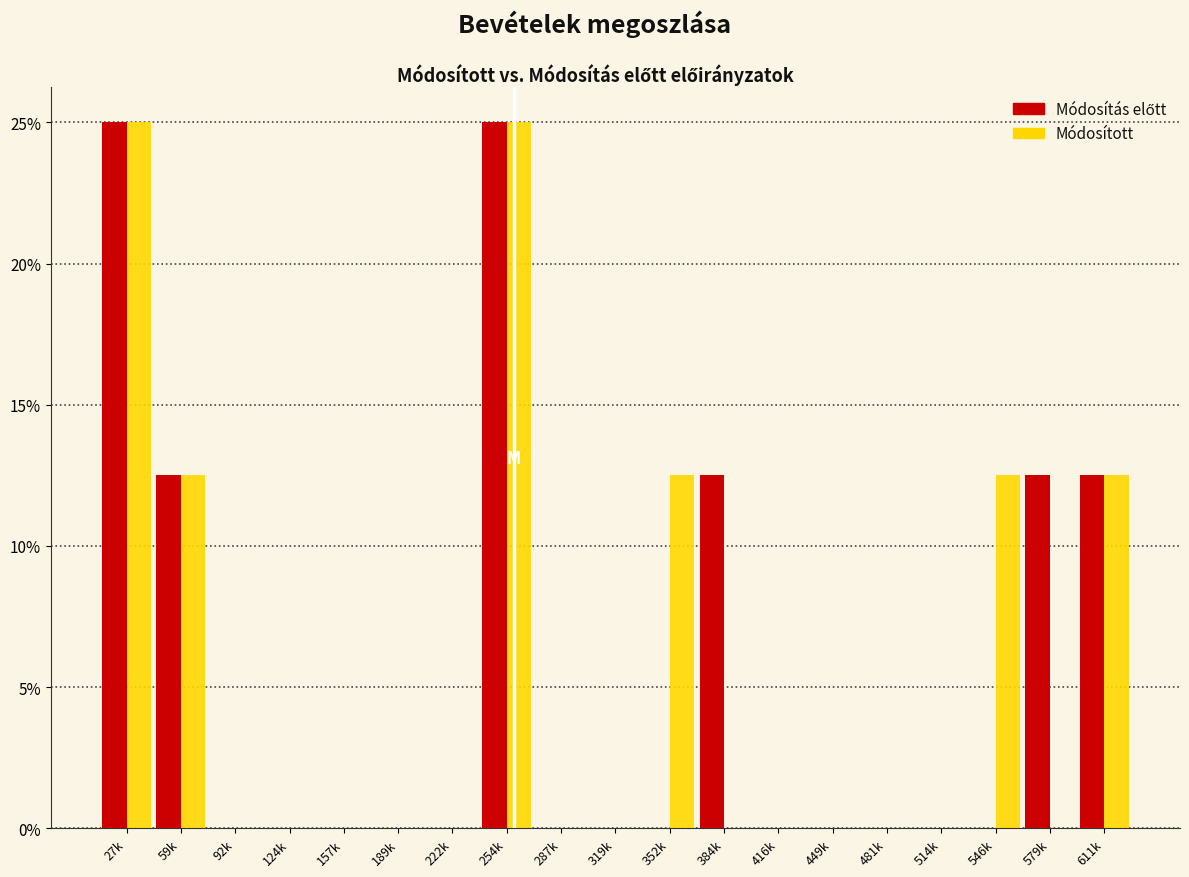

What is the sum of the Módosított values at 189k and 352k?

12.5